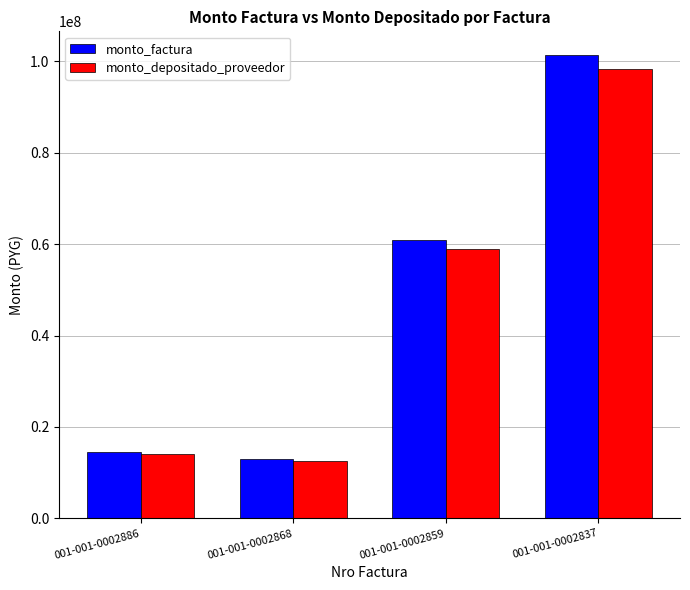

At which label is monto_factura closest to 57247500?

001-001-0002859